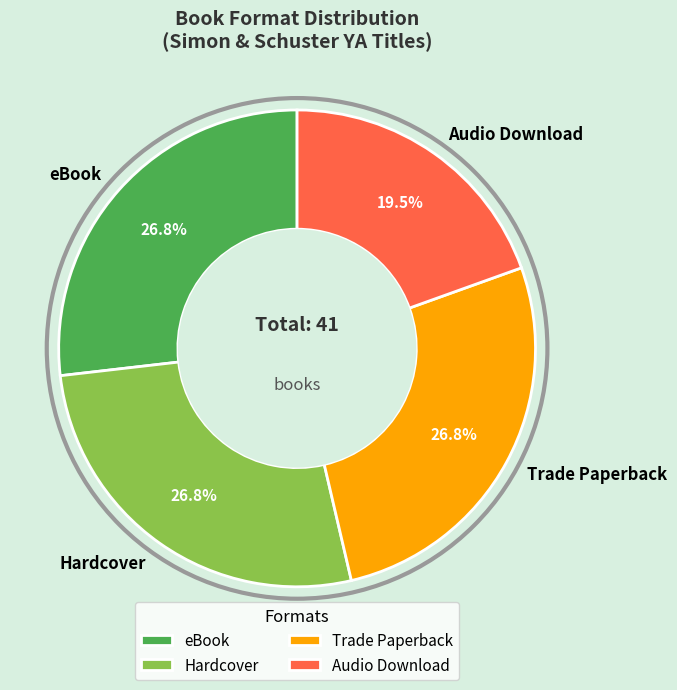

To the nearest percent, what portion does Hardcover represent?

27%